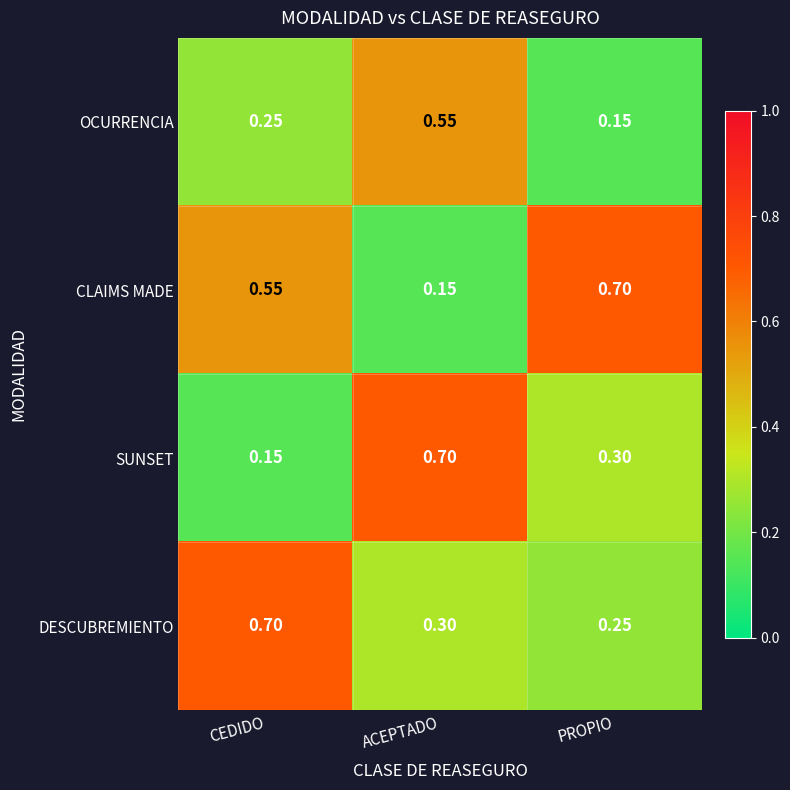

Where is CLAIMS MADE nearest to the value 0?

ACEPTADO